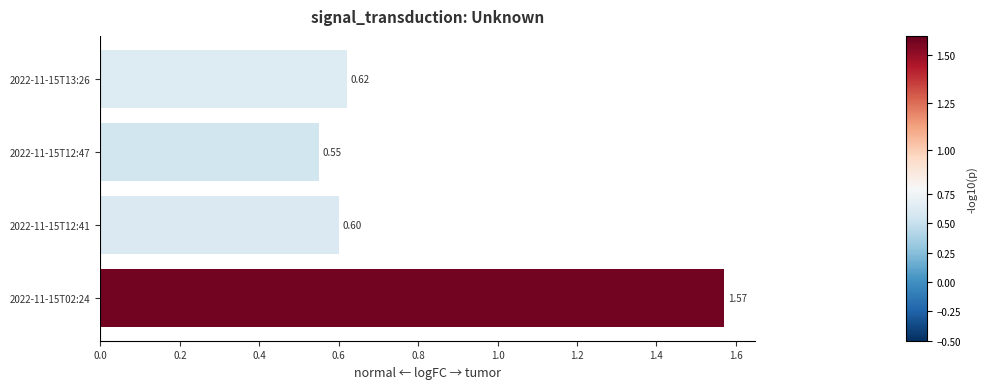

Which label corresponds to the smallest value in the chart?

2022-11-15T12:47